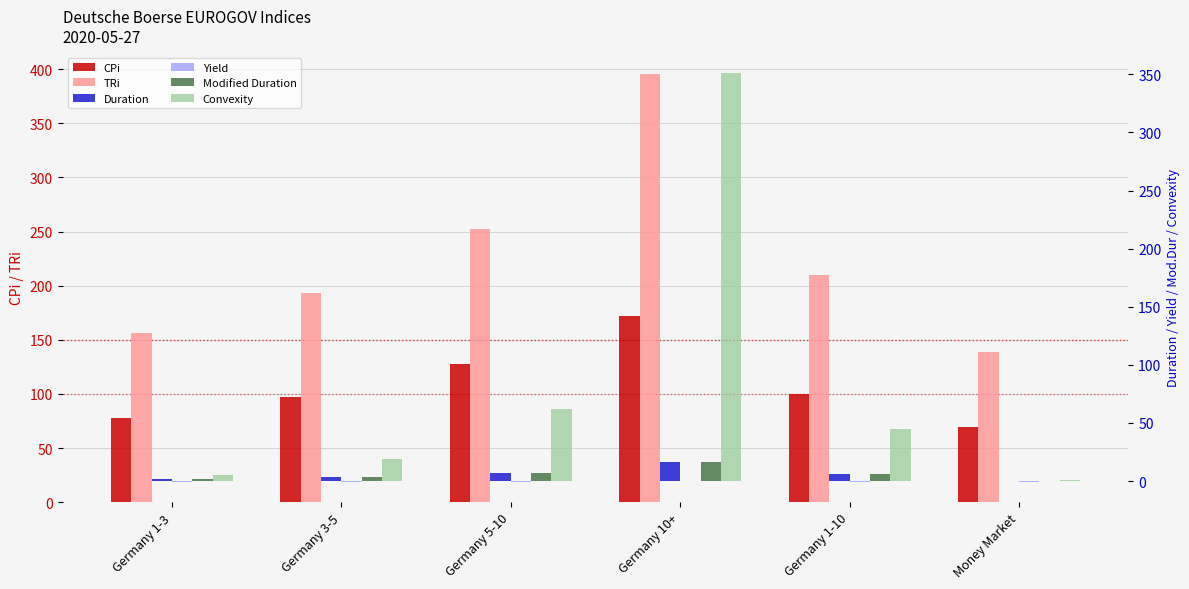

What are all the series names shown in the legend?

CPi, TRi, Duration, Yield, Modified Duration, Convexity